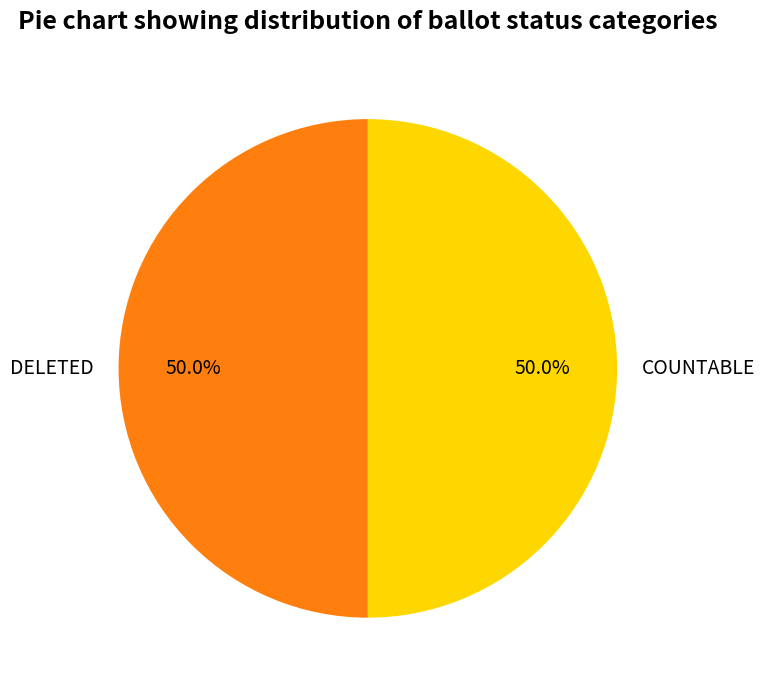

What percentage is the COUNTABLE slice, to the nearest percent?

50%